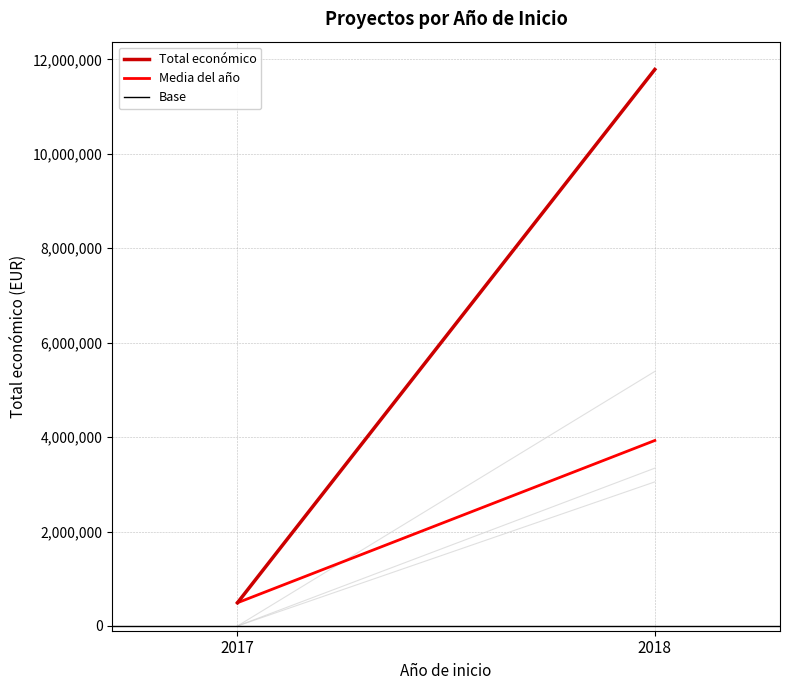

Reading left to right, what are all the values shown in this chart?

Total económico: 492343	11784423
Media del año: 492343	3928141
Base: 0	0